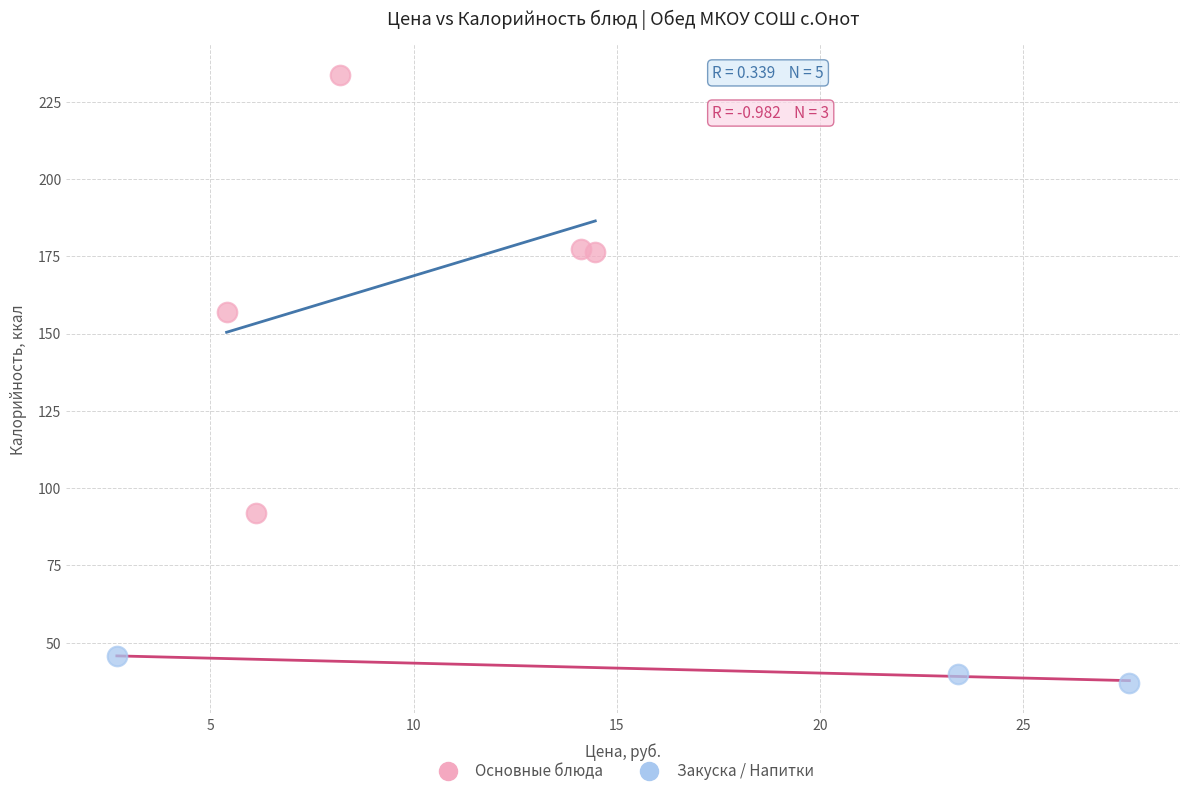

Which series reaches the minimum Y coordinate?

Закуска / Напитки